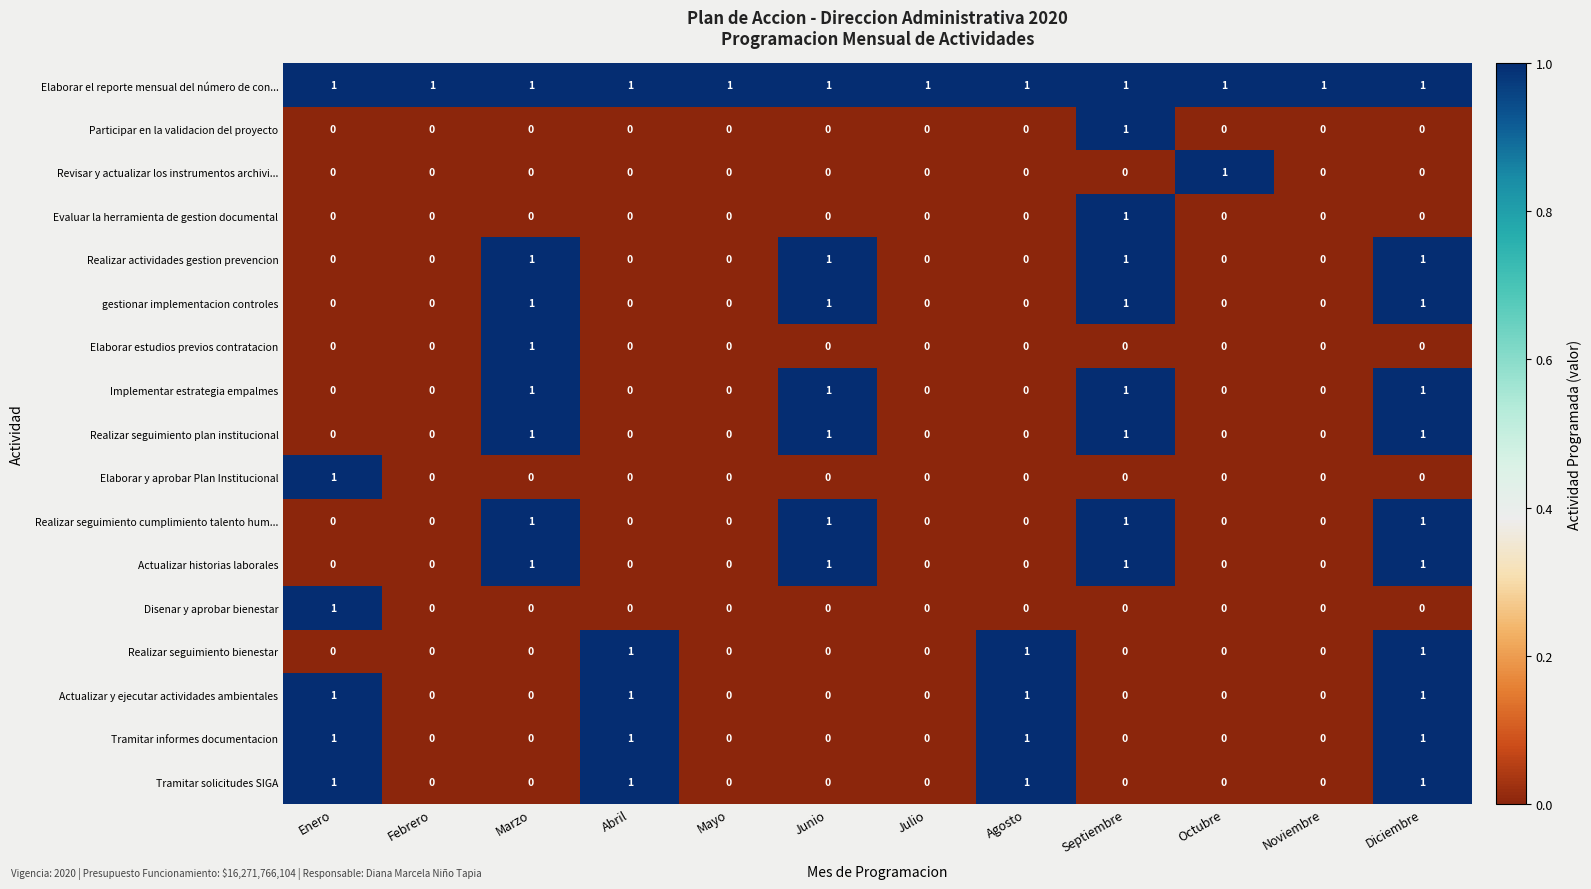

Which series has the largest total across all categories?

Elaborar el reporte mensual del número de con...